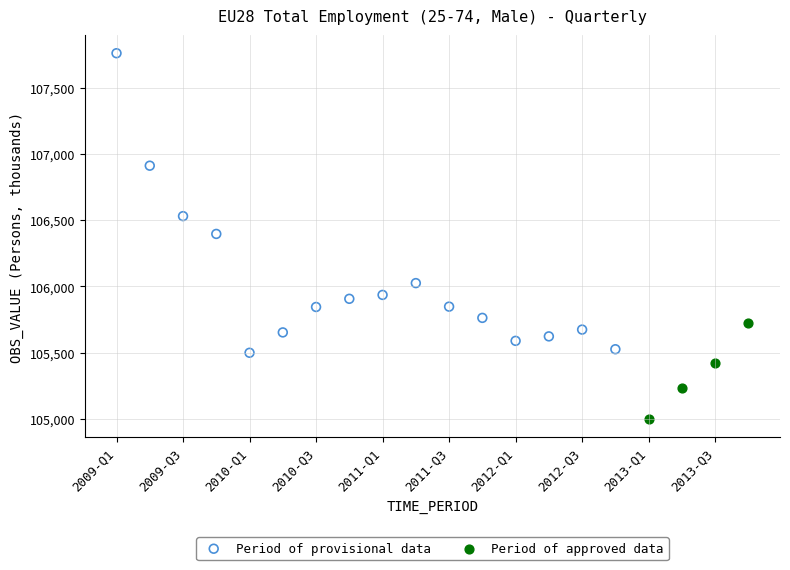

Which series has the widest spread of Y values?

Period of provisional data